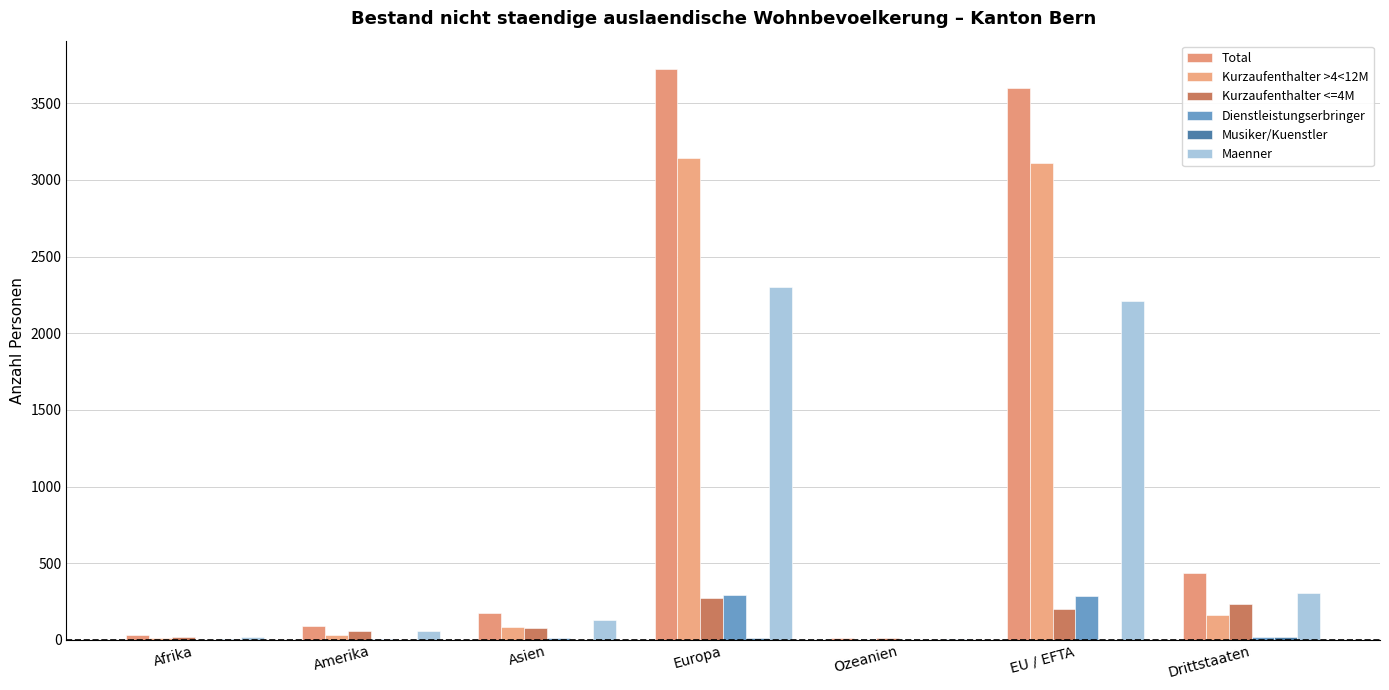

What is the label of the 4th bar from the left?

Europa